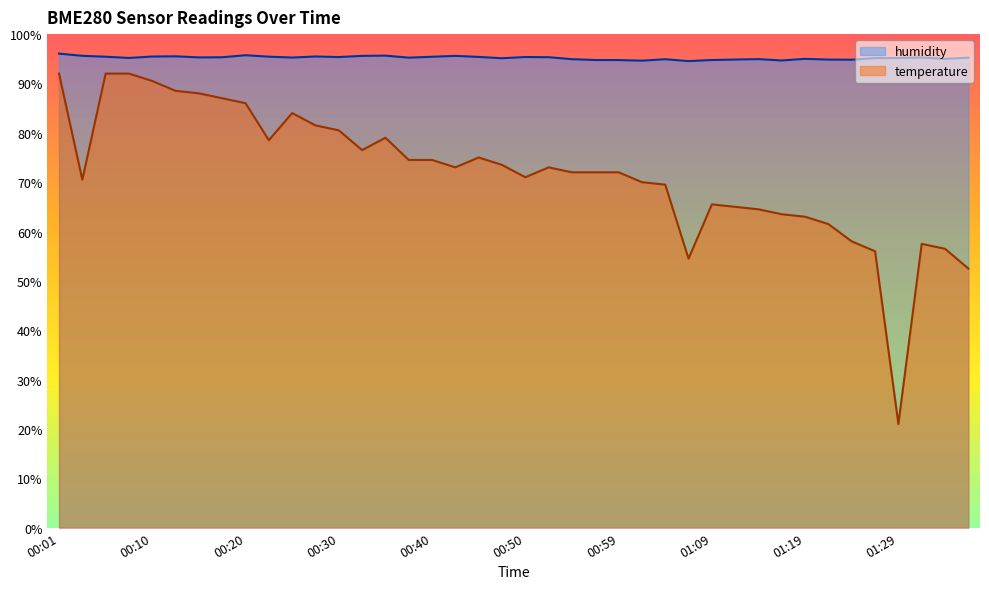

True or false: humidity and temperature intersect in this chart.

False